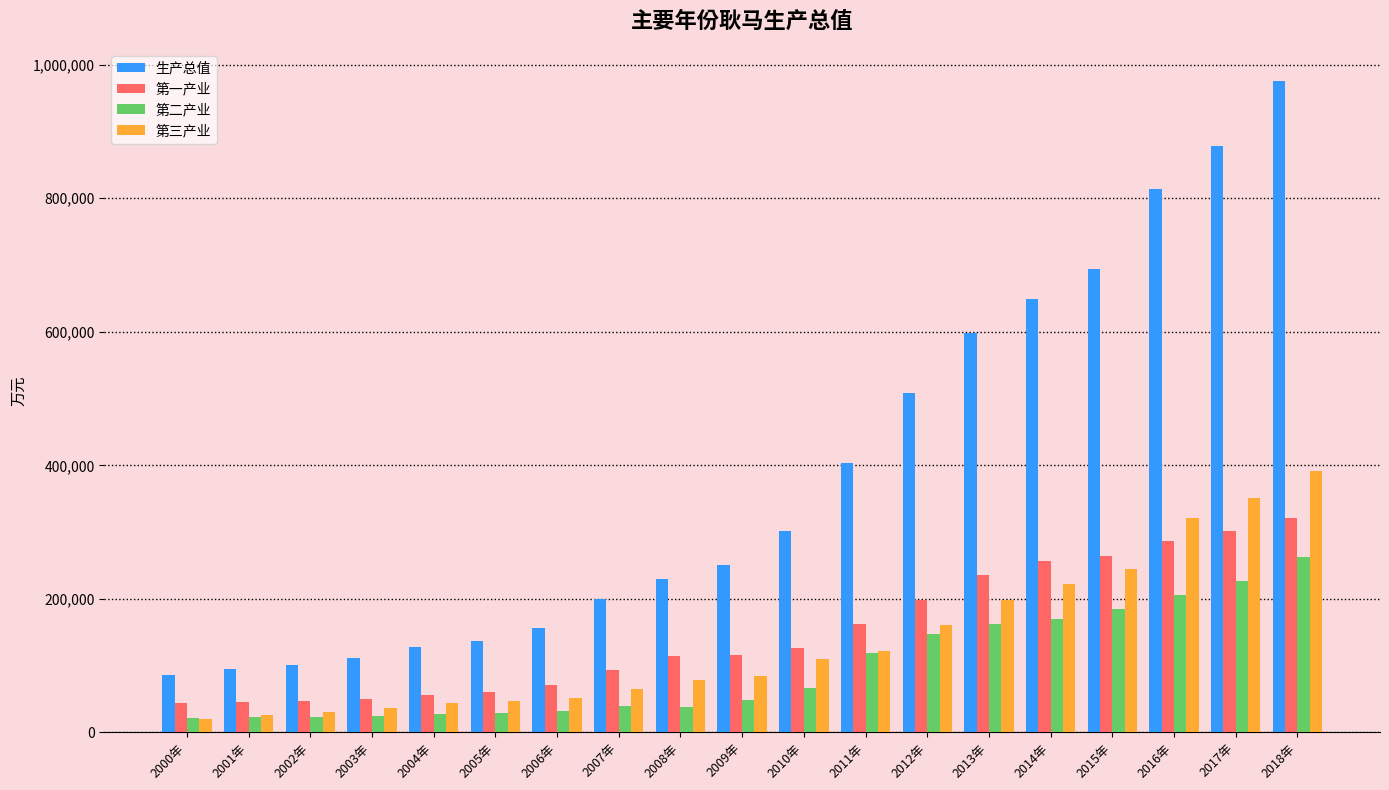

What are all the series names shown in the legend?

生产总值, 第一产业, 第二产业, 第三产业